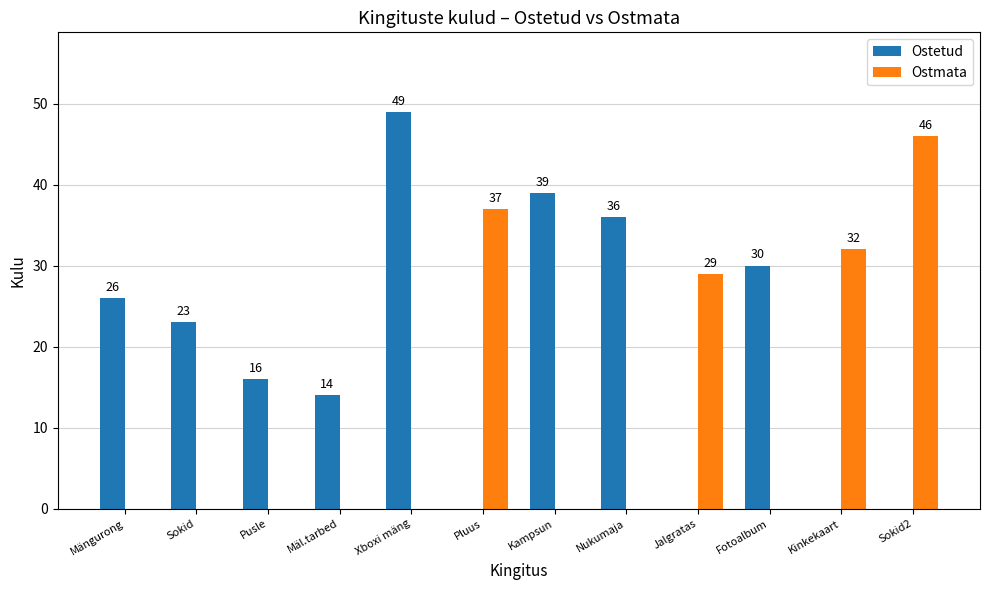

Which series changed the most between Nukumaja and Sokid2?

Ostmata